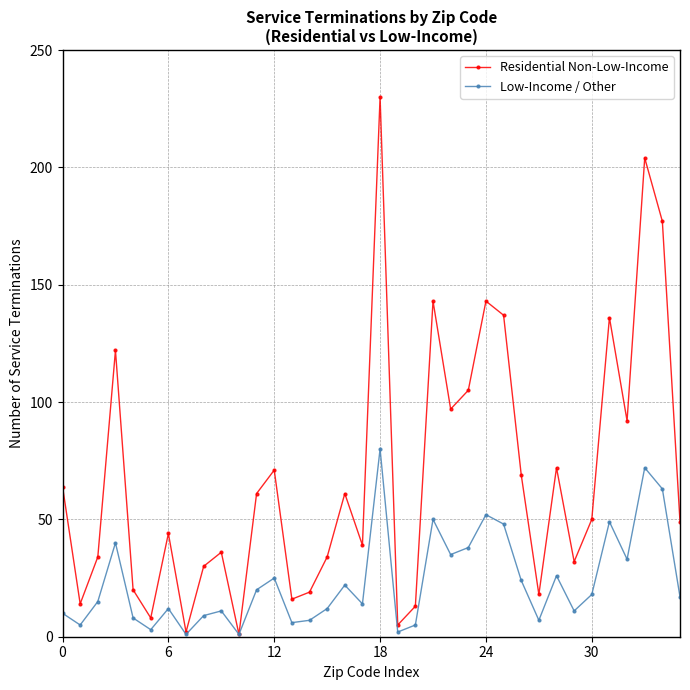

What is the maximum value shown in the chart?

230